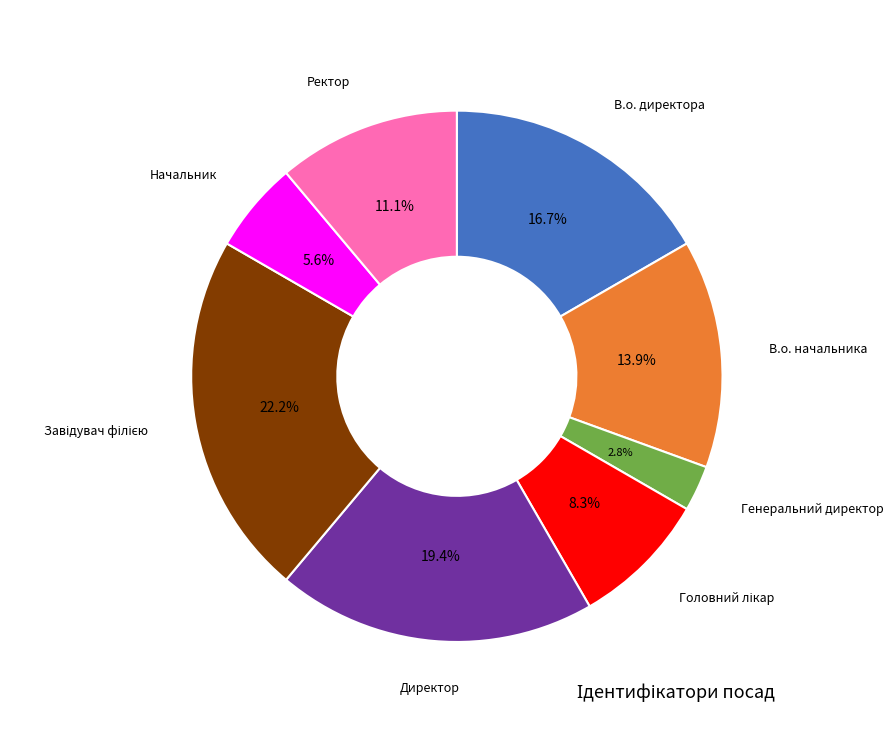

Combined, do Ректор and В.о. директора account for over 50%?

No